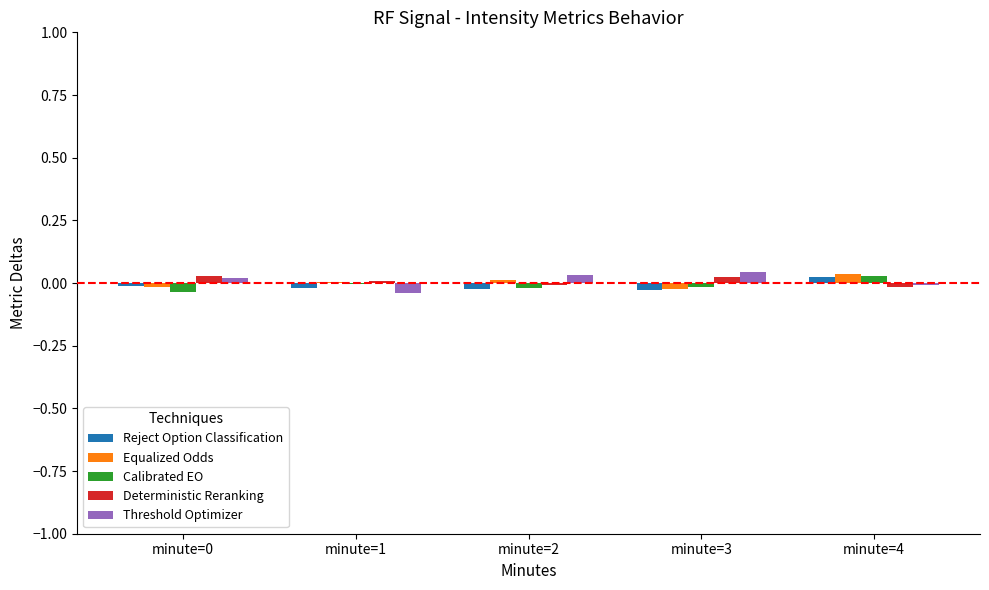

True or false: Equalized Odds has a value of 0.0 at minute=2.

True